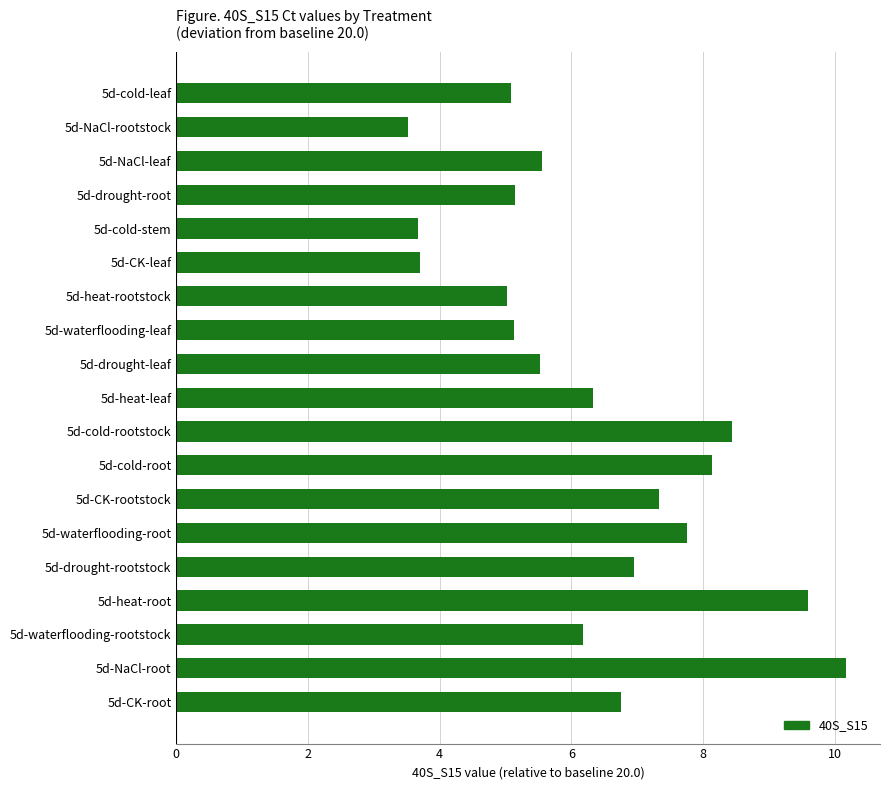

Are the bars grouped side by side (vs. stacked)?

No